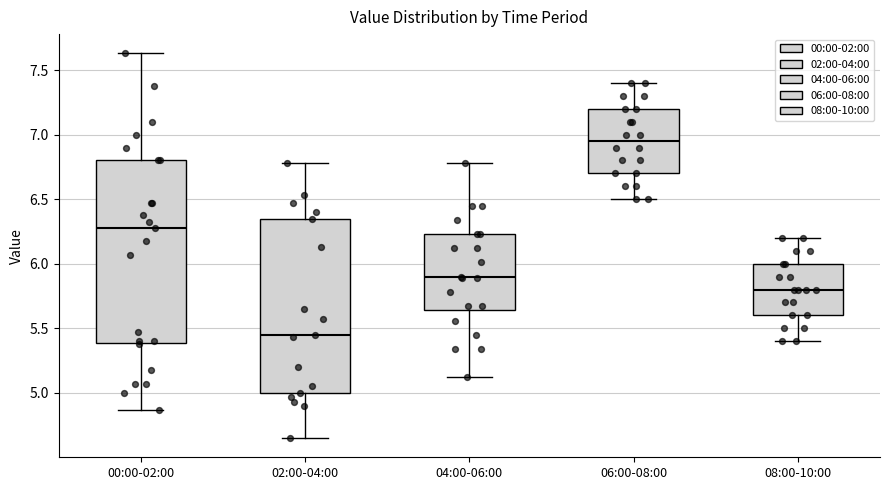

Which box has the highest median line?

06:00-08:00